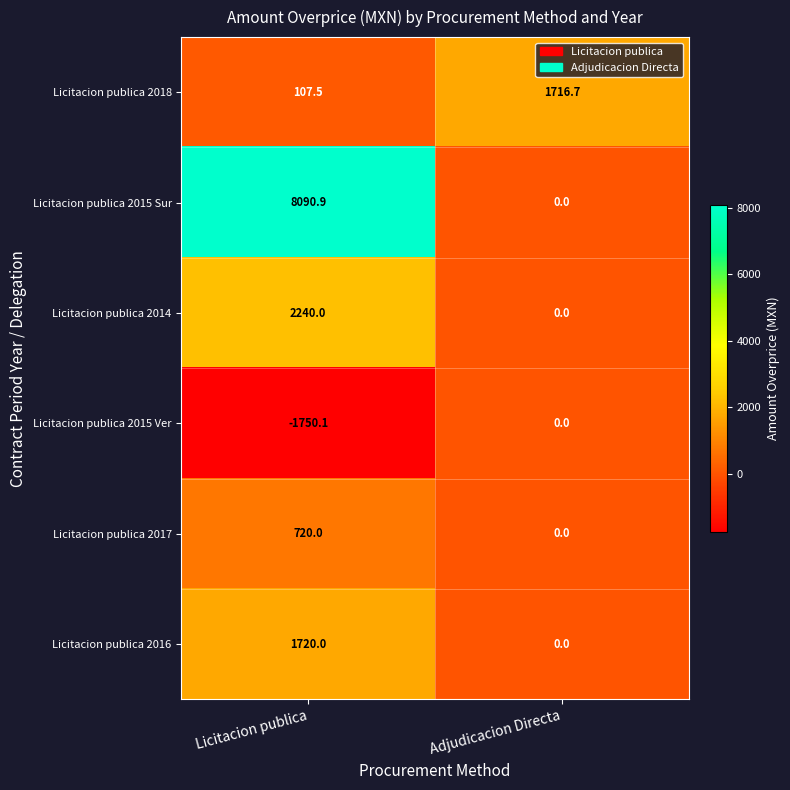

True or false: Licitacion publica 2017 has a value of 494.9 at Adjudicacion Directa.

False